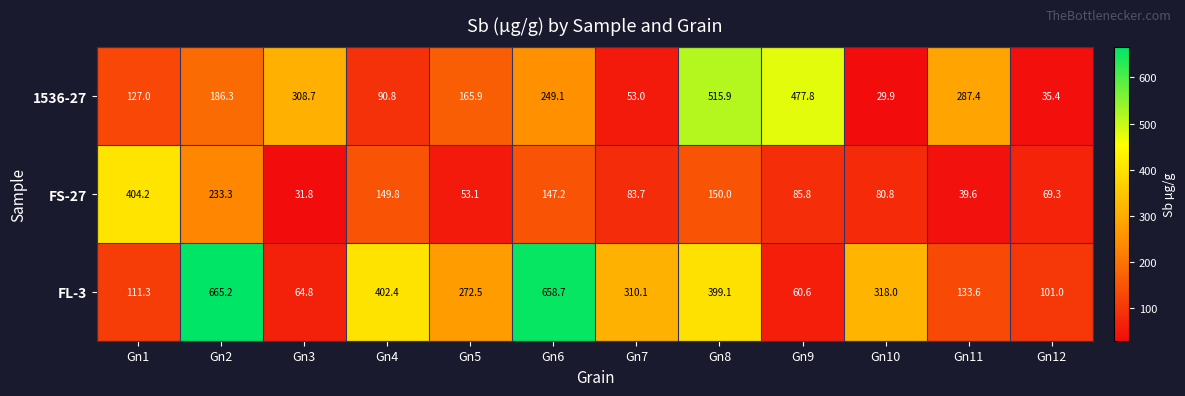

At which category does the chart reach its minimum across all series?

Gn10